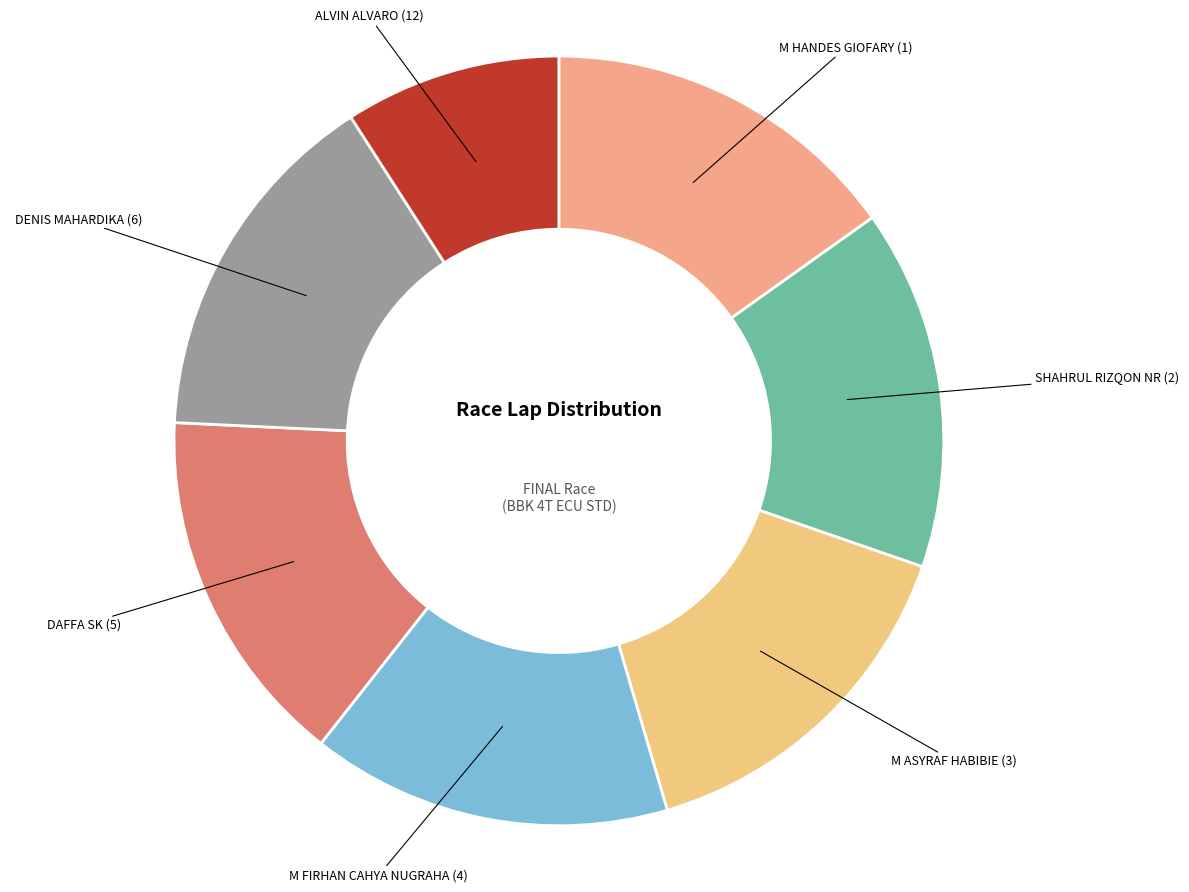

Rank the categories by value from lowest to highest.

ALVIN ALVARO (12), M HANDES GIOFARY (1), SHAHRUL RIZQON NR (2), M ASYRAF HABIBIE (3), M FIRHAN CAHYA NUGRAHA (4), DAFFA SK (5), DENIS MAHARDIKA (6)